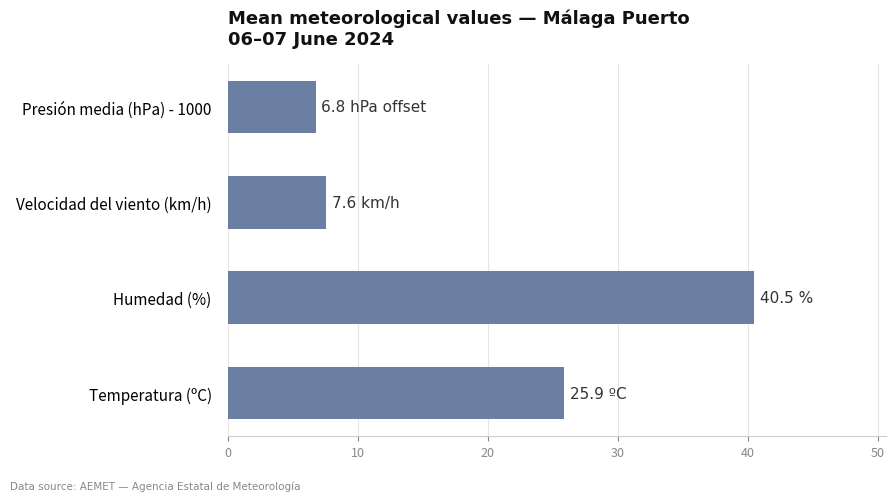

Reading bottom to top, list all the values displayed in this chart.

Temperatura (ºC)=25.9	Humedad (%)=40.5	Velocidad del viento (km/h)=7.6	Presión media (hPa) - 1000=6.8